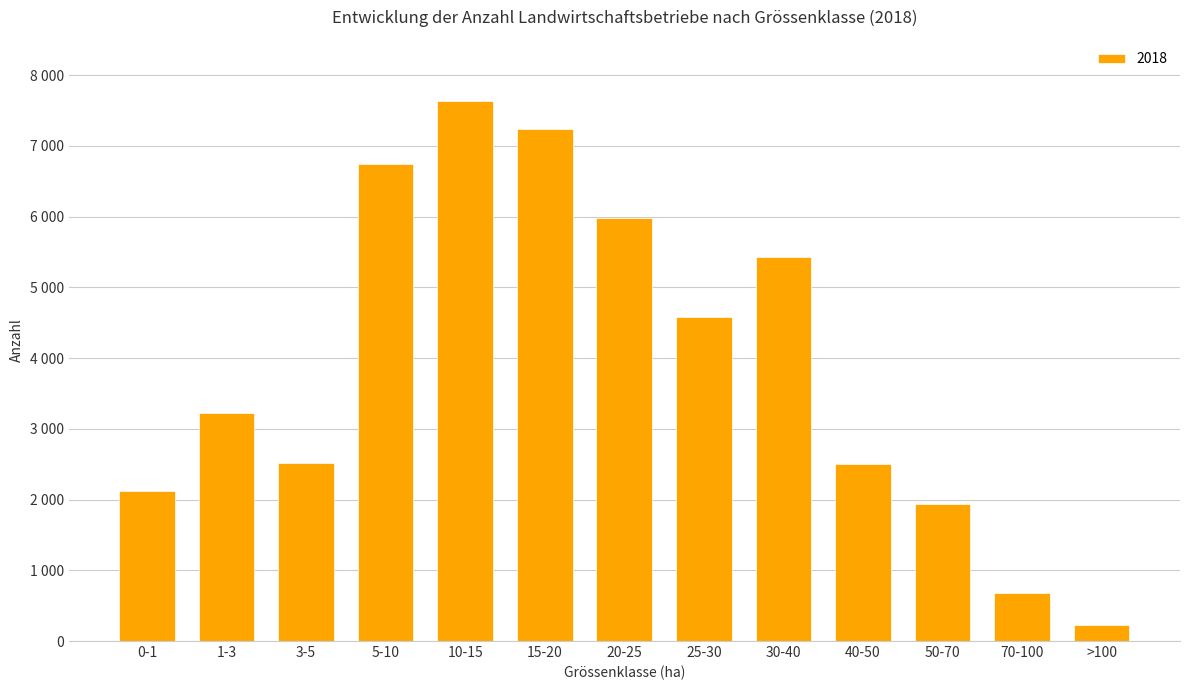

Rank the categories by value from lowest to highest.

>100, 70-100, 50-70, 0-1, 40-50, 3-5, 1-3, 25-30, 30-40, 20-25, 5-10, 15-20, 10-15